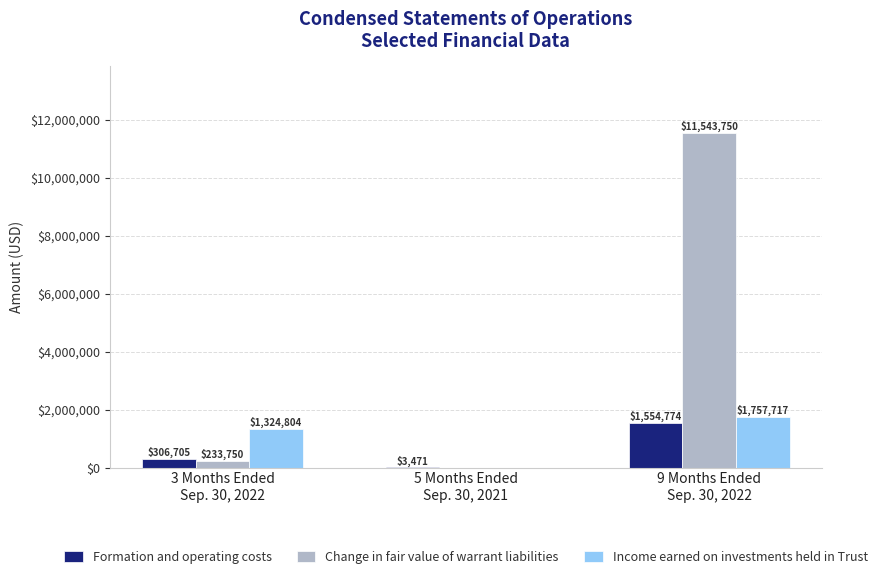

What is the maximum value shown in the chart?

11543750